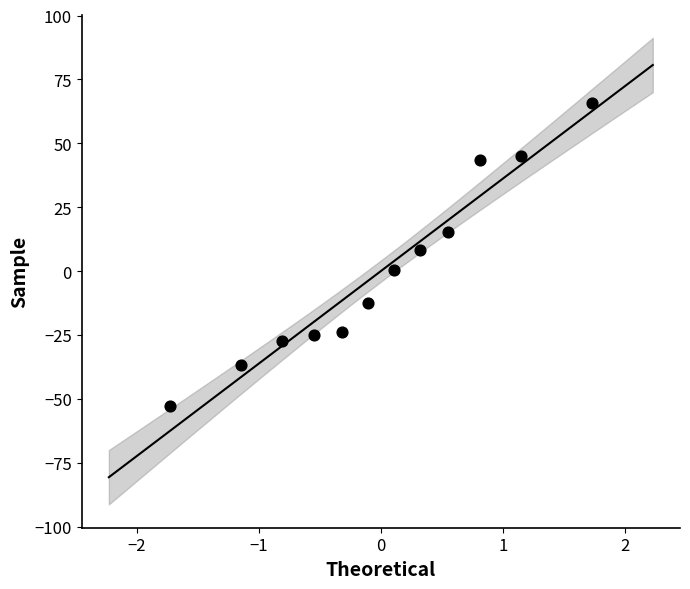

What Y value in the scatter plot is closest to 6?

8.2